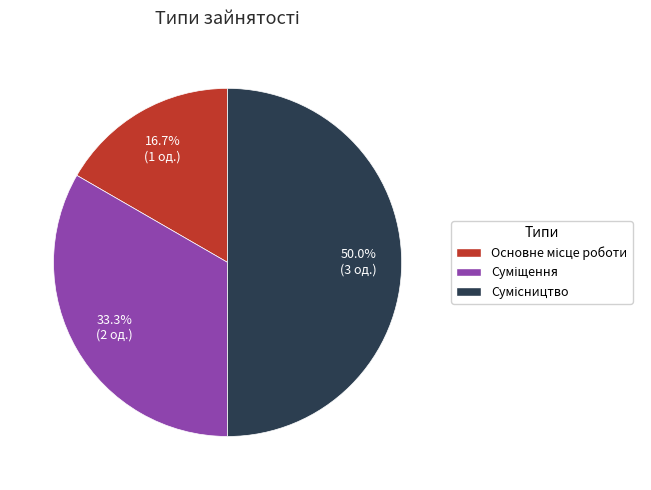

How many segments does this pie chart have?

3